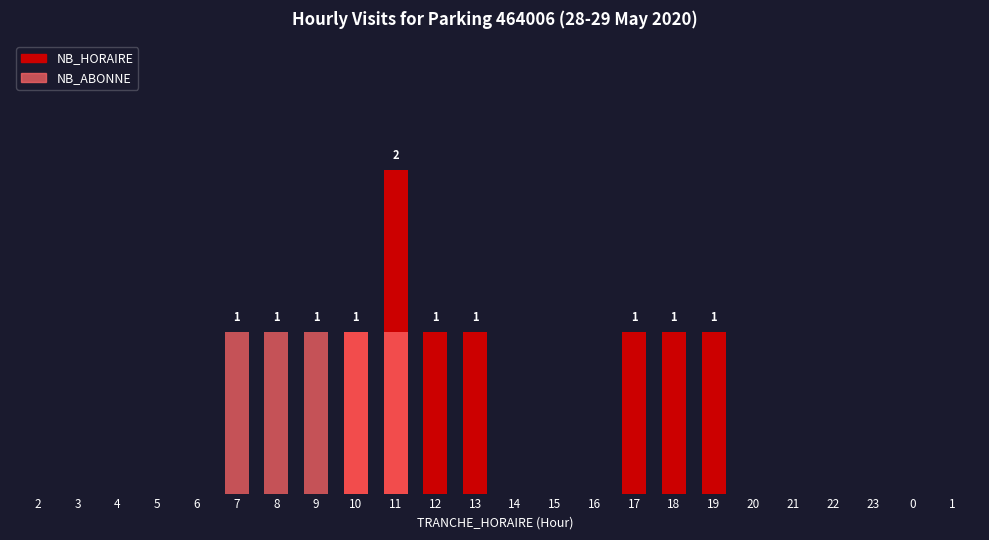

How many NB_HORAIRE values are between 0 and 1?

23